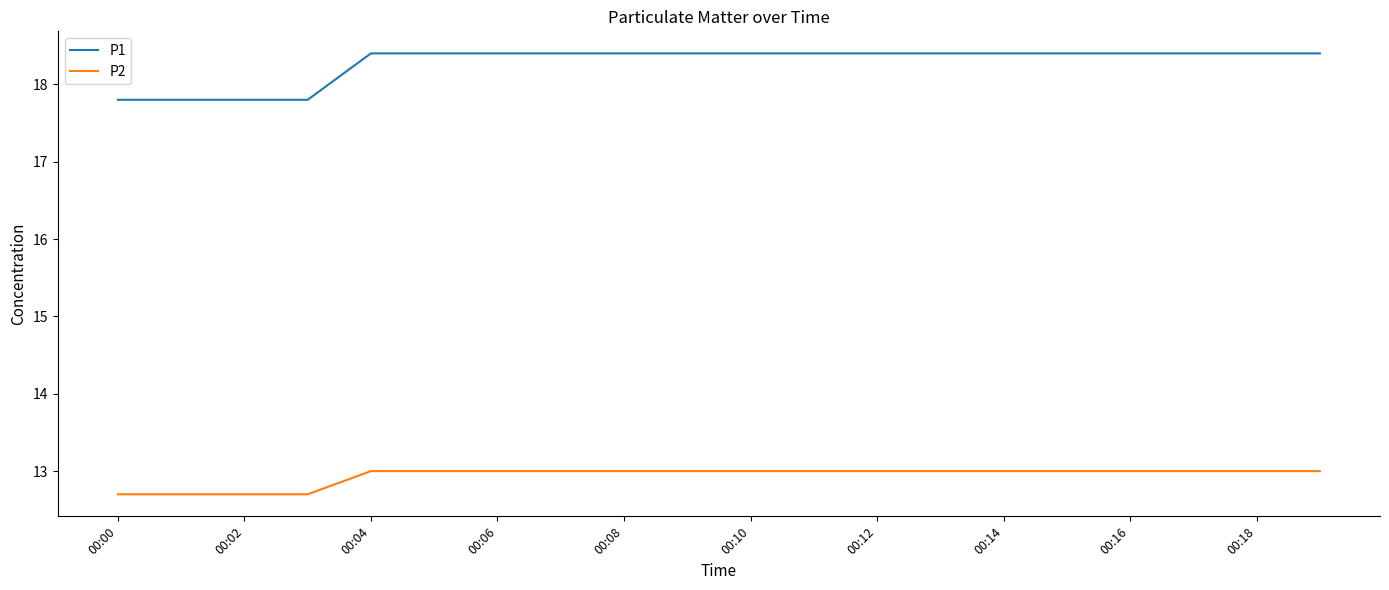

What is the smallest value displayed?

12.7